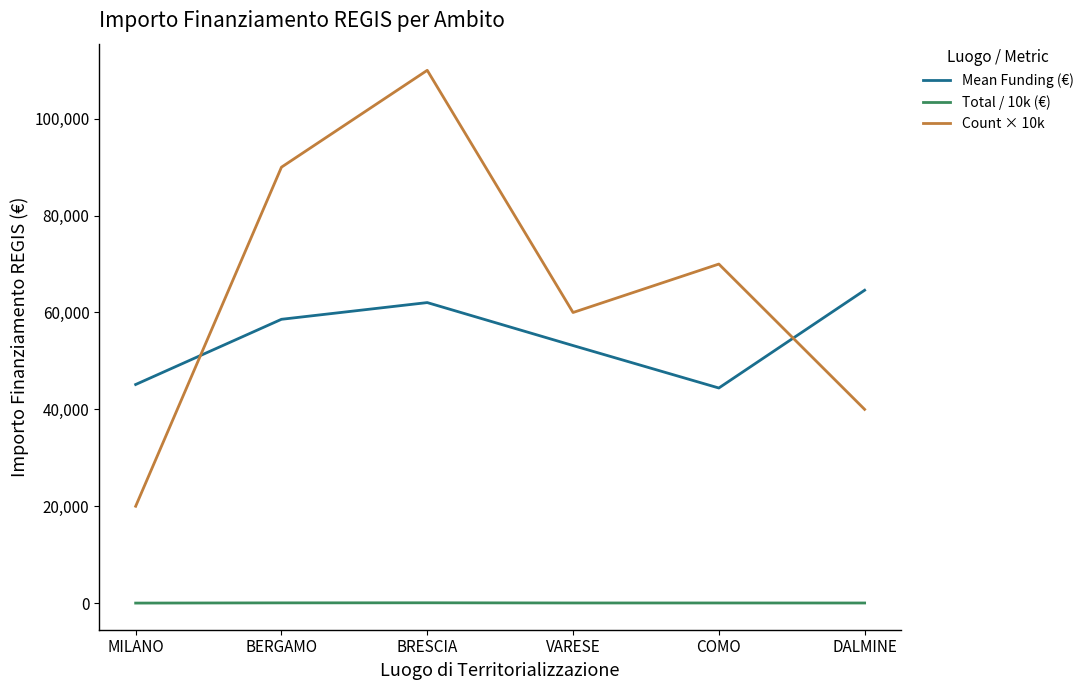

Which series has the widest spread of values?

Count × 10k